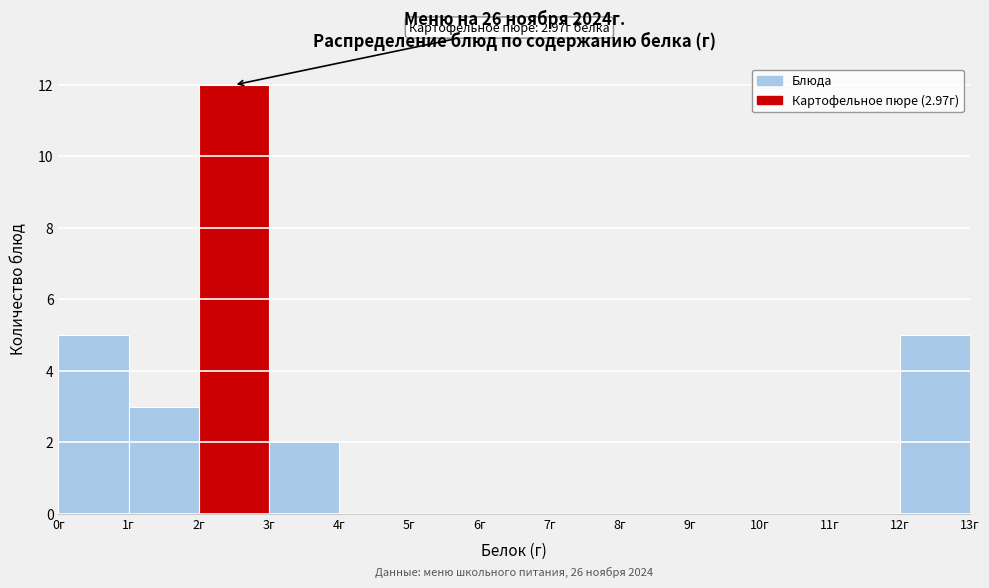

Over which range of the x-axis is the bar tallest?

2 to 3